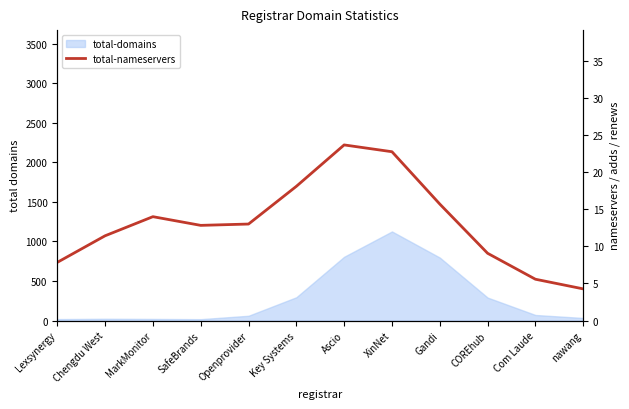

How many lines are shown in the chart?

1